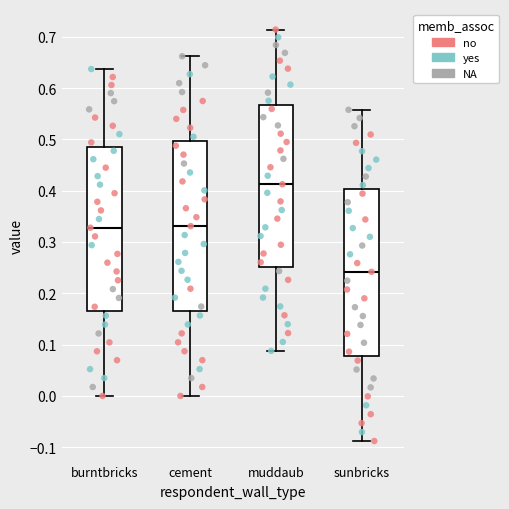

Where does the upper whisker of the box for burntbricks end on the y-axis? The values are not printed on the chart, so give them approximately, as read against the axis.

0.64